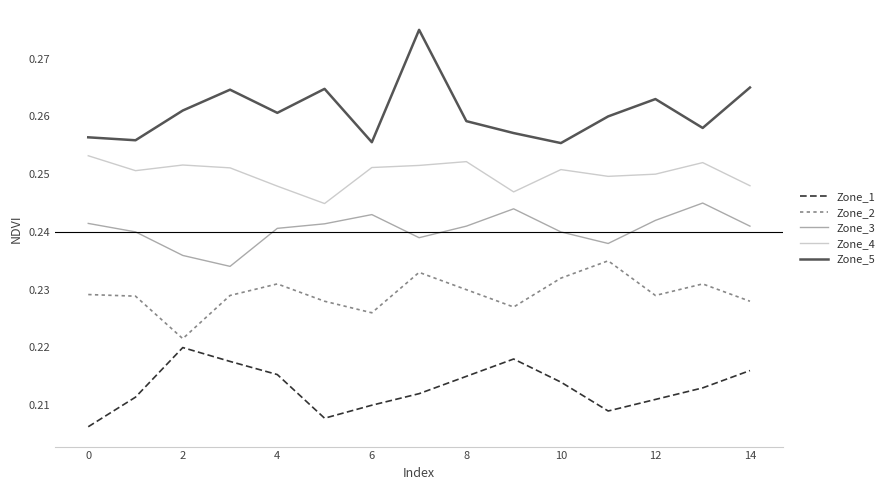

Does the chart display data point markers on the line(s)?

No